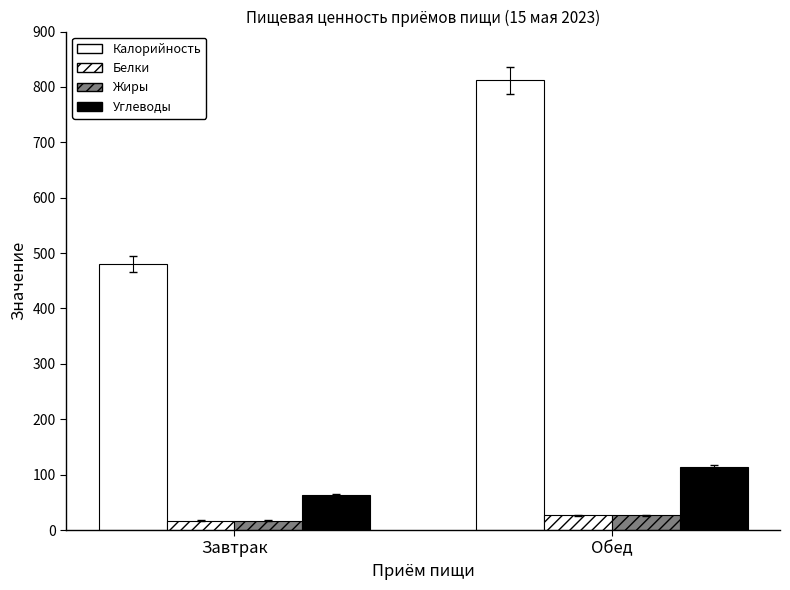

What is the difference between the maximum and minimum values in the Углеводы series?

51